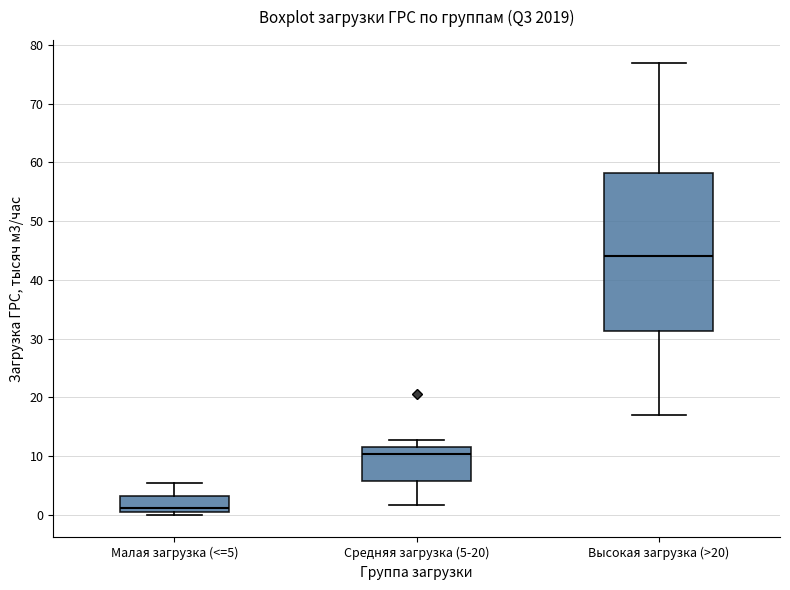

Reading left to right, read every box against the y-axis: the position of its median line, the range the box covers, and the ends of its whiskers. The values are not printed on the chart, so give them approximately, as read against the axis.

Малая загрузка (<=5): median 1, box 0 to 3, whiskers 0 (just below the box's lower edge) to 5
Средняя загрузка (5-20): median 10, box 6 to 12, whiskers 2 to 13
Высокая загрузка (>20): median 44, box 31 to 58, whiskers 17 to 77